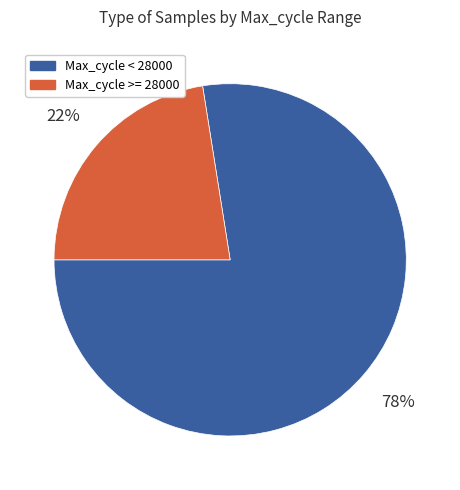

To the nearest percent, what is the average slice percentage?

50%